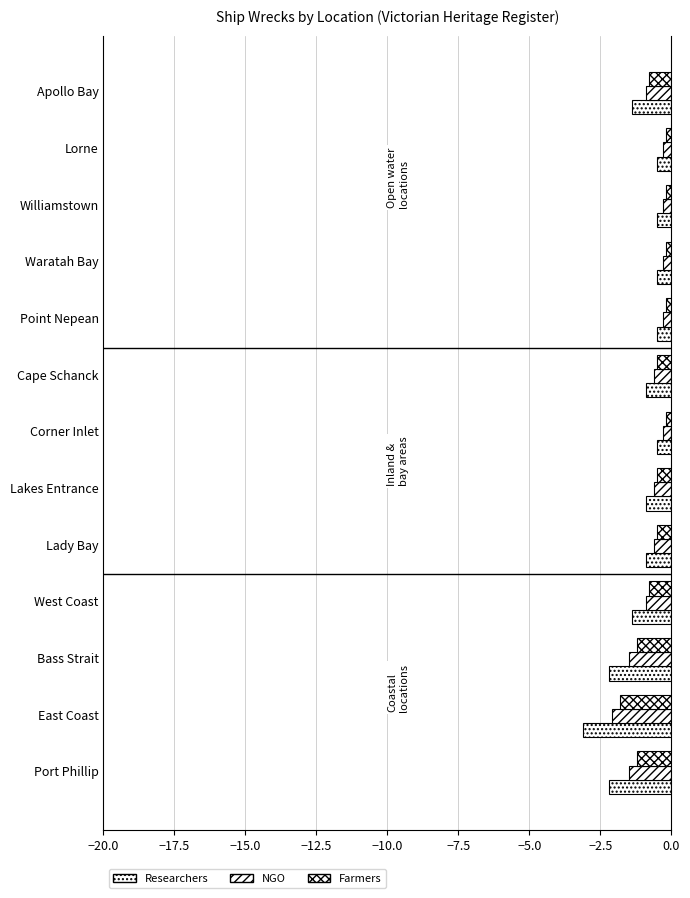

Reading left to right, what are all the values shown in this chart?

Researchers: -2.2	-3.1	-2.2	-1.4	-0.9	-0.9	-0.5	-0.9	-0.5	-0.5	-0.5	-0.5	-1.4
NGO: -1.5	-2.1	-1.5	-0.9	-0.6	-0.6	-0.3	-0.6	-0.3	-0.3	-0.3	-0.3	-0.9
Farmers: -1.2	-1.8	-1.2	-0.8	-0.5	-0.5	-0.2	-0.5	-0.2	-0.2	-0.2	-0.2	-0.8